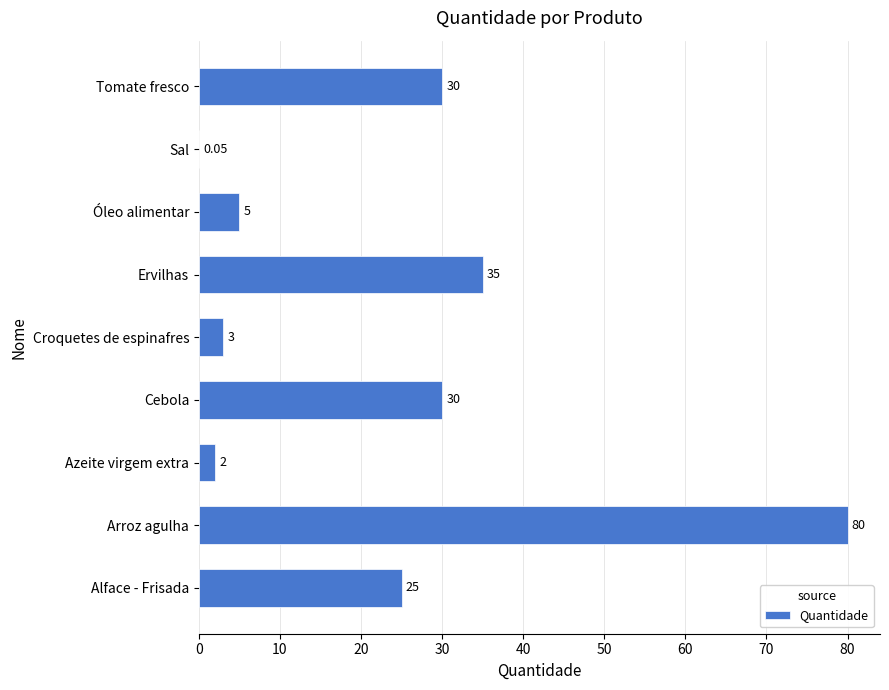

What is the sum of the values at Óleo alimentar and Arroz agulha?

85.0